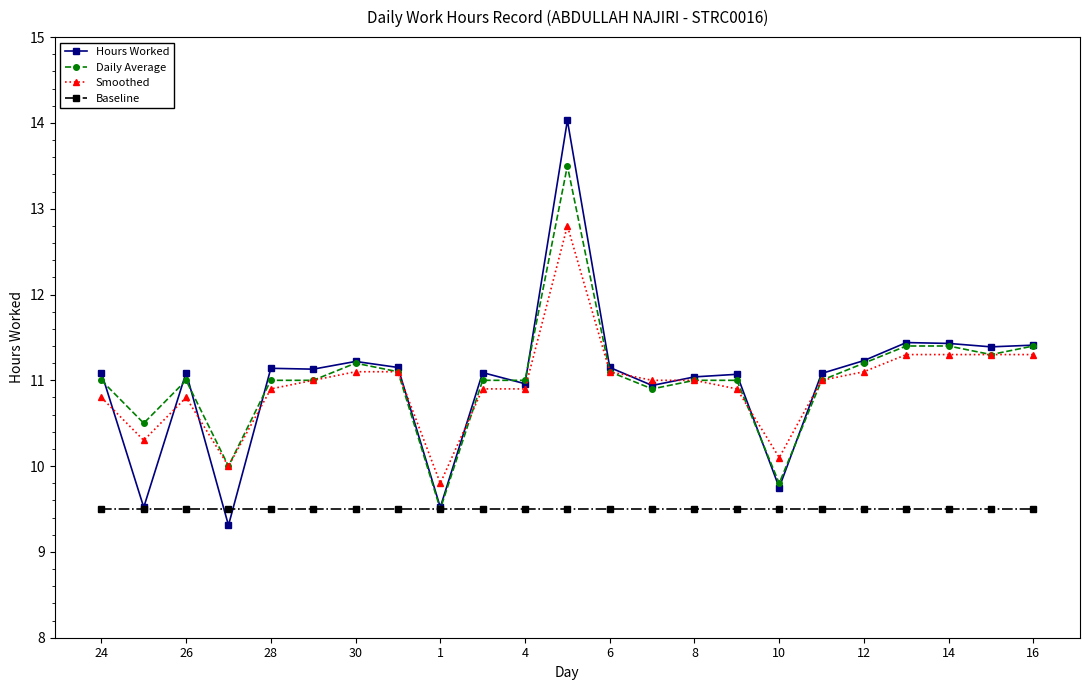

What is the difference between the maximum and minimum values in the Smoothed series?

3.0